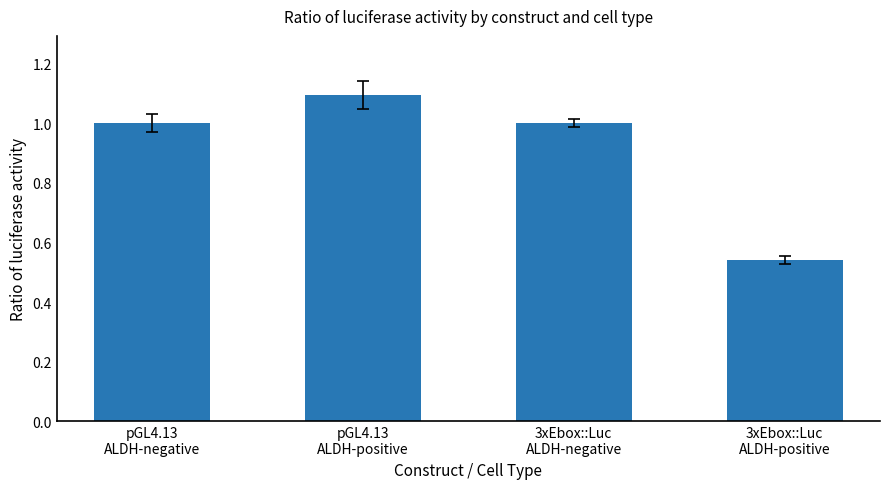

What is the maximum value shown in the chart?

1.1